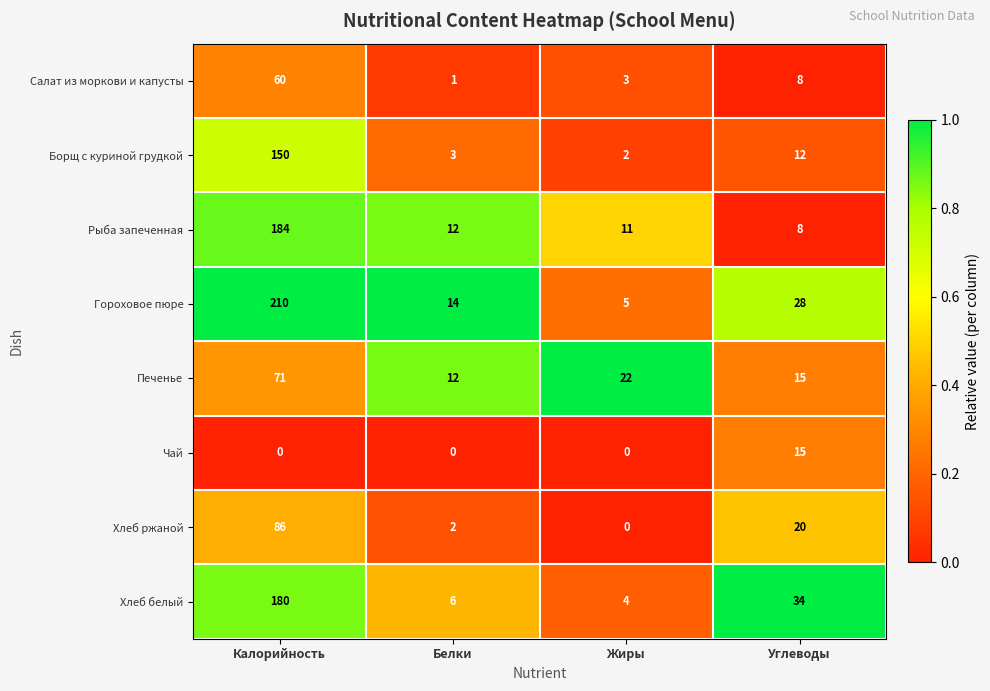

Where is Хлеб белый nearest to the value 92?

Углеводы